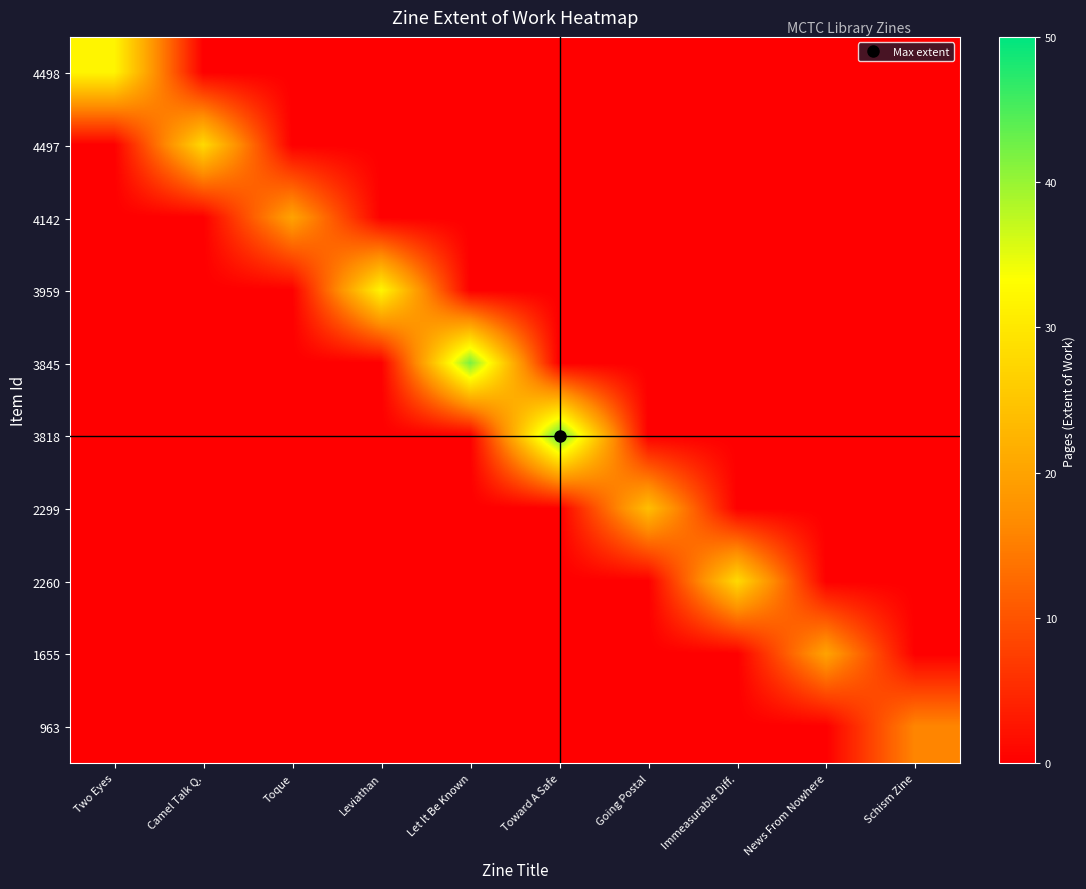

Between Toque and News From Nowhere, which series saw the biggest shift?

4142